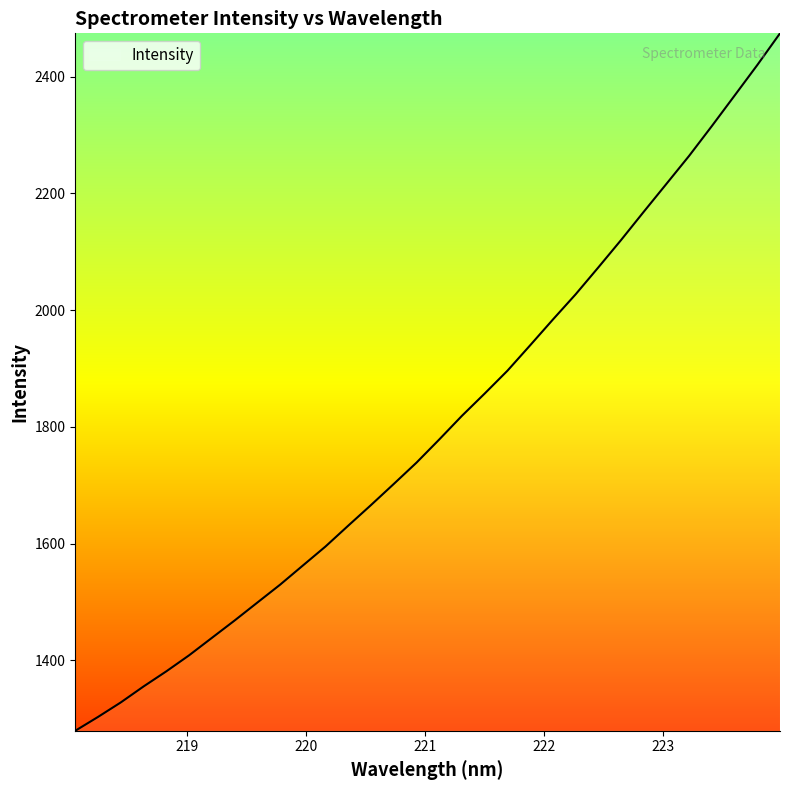

What is the smallest value displayed?

1279.2